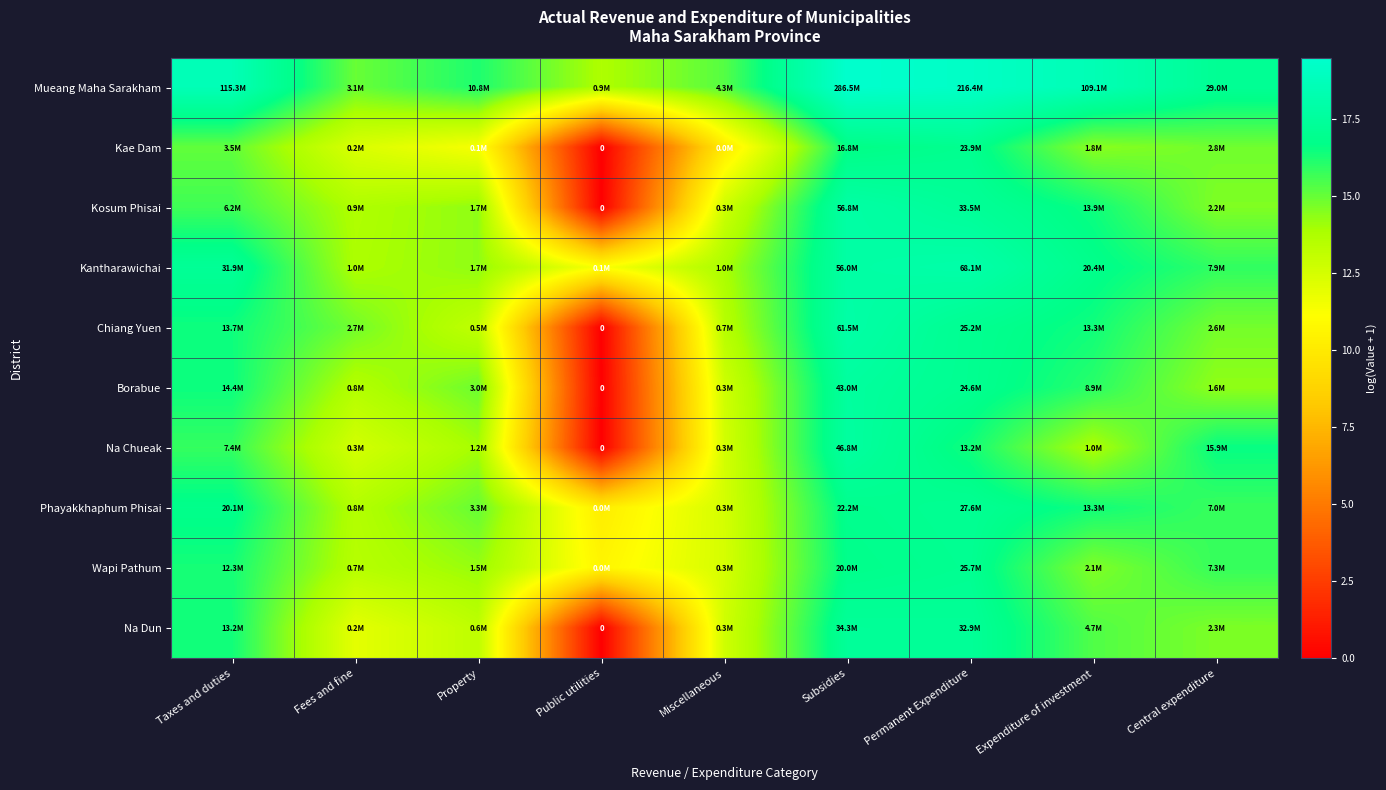

At which label does Na Dun reach its minimum?

Public utilities